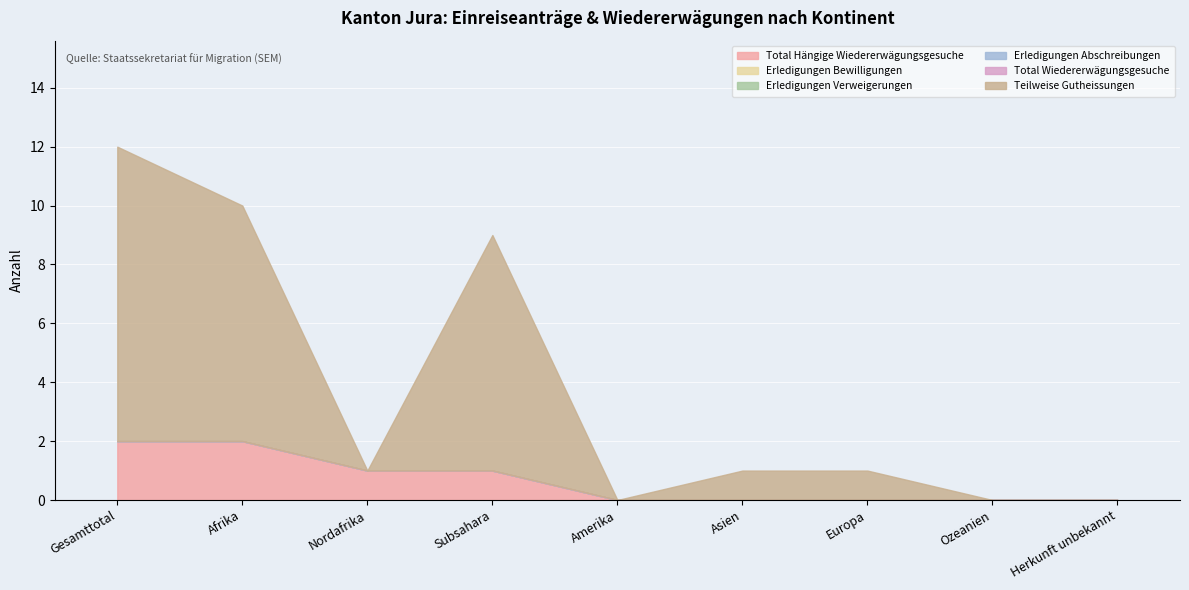

What are all the series names shown in the legend?

Total Hängige Wiedererwägungsgesuche, Erledigungen Bewilligungen, Erledigungen Verweigerungen, Erledigungen Abschreibungen, Total Wiedererwägungsgesuche, Teilweise Gutheissungen